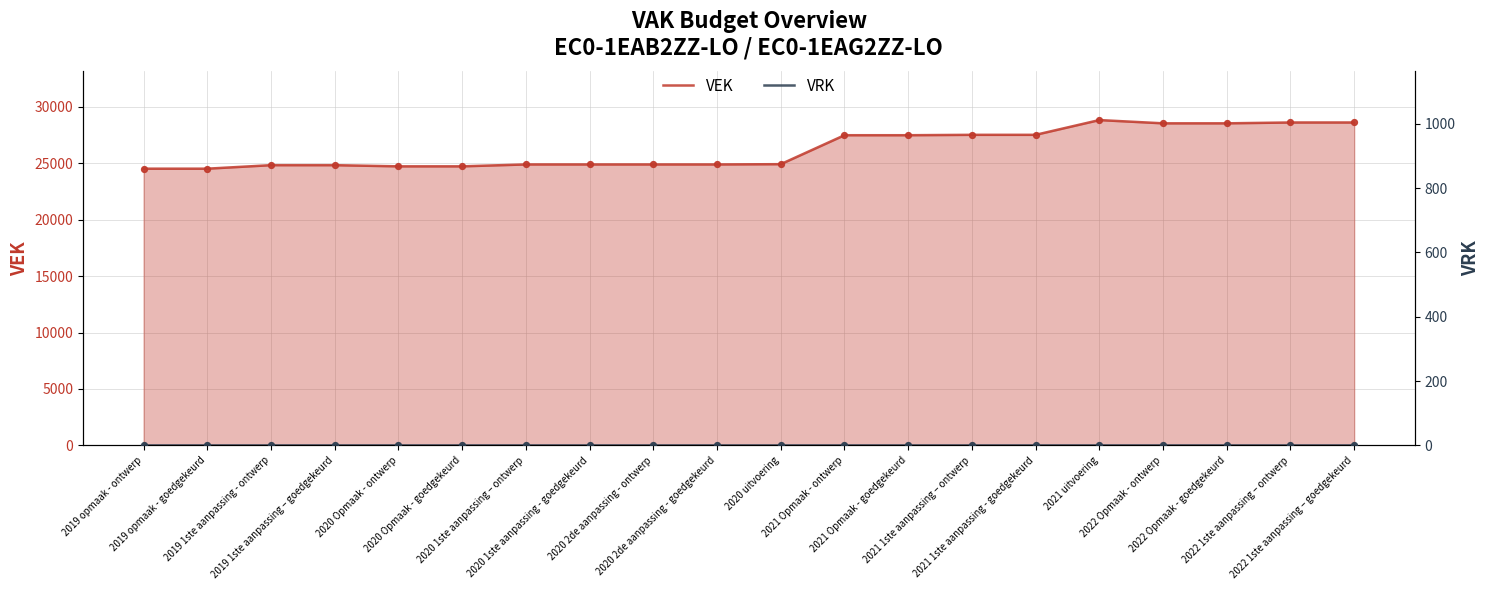

Which series has the largest Y range (max minus min)?

VEK